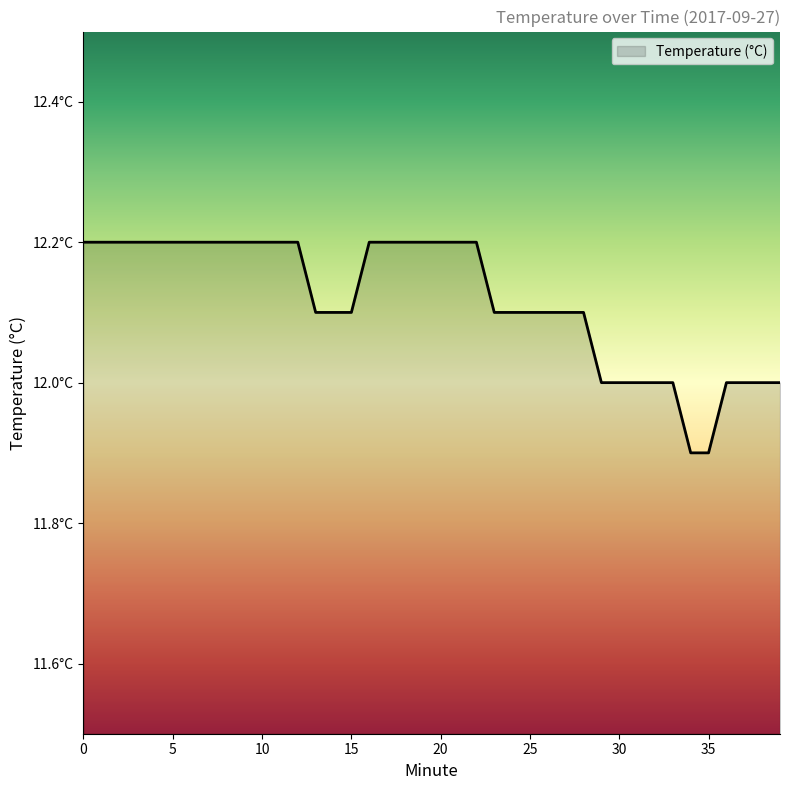

Is this an area chart (filled region under the line)?

Yes